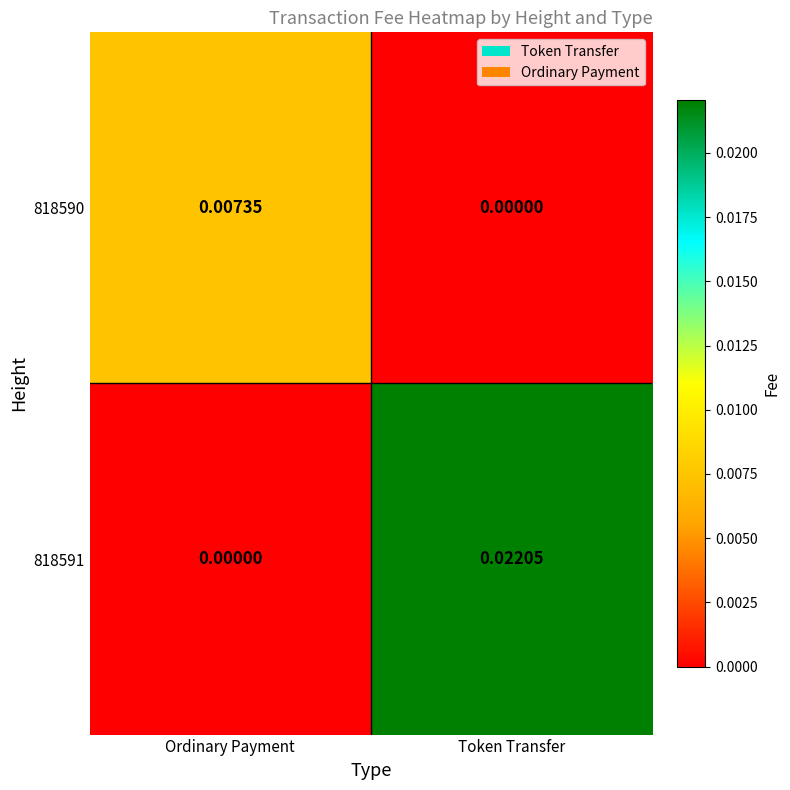

At which category is the sum across all series the highest?

Token Transfer